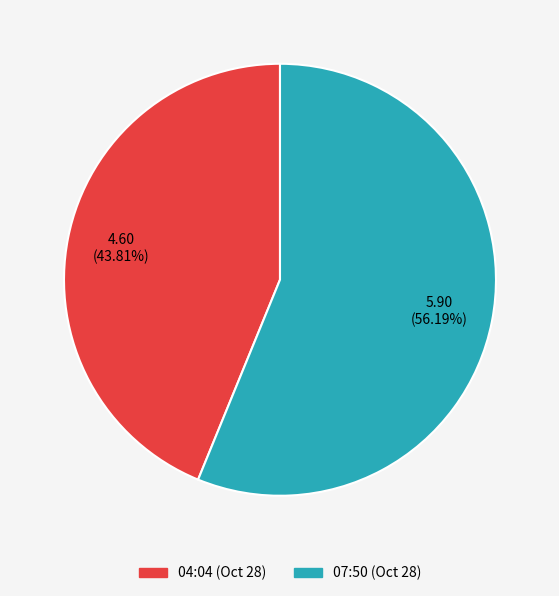

Is there any slice that represents more than half of the pie?

Yes